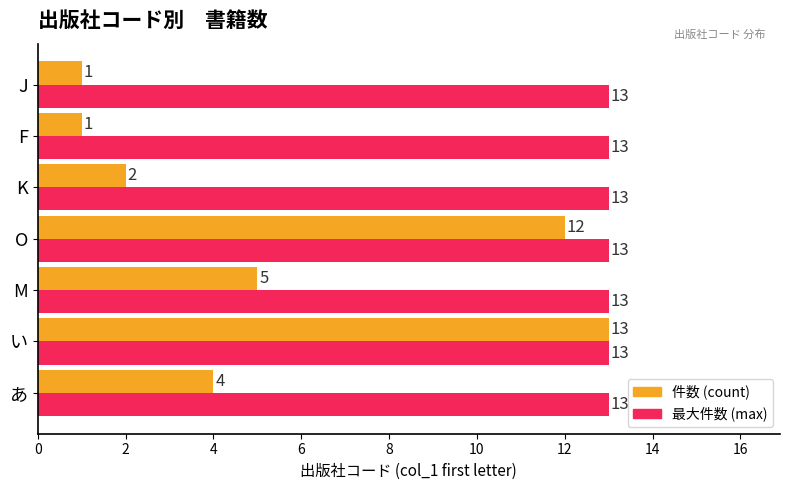

The 件数 (count) series shows 1 at K. True or false?

False